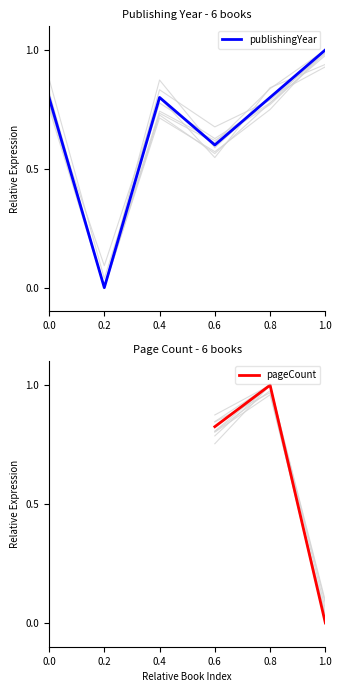

The pageCount series shows 0.6 at 0.8. True or false?

False